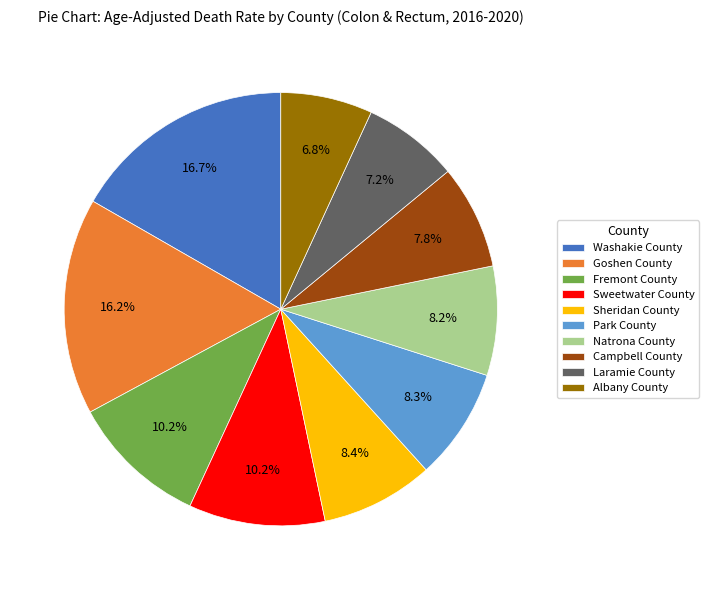

What is the ratio of the value at Park County to the value at Albany County?

1.2